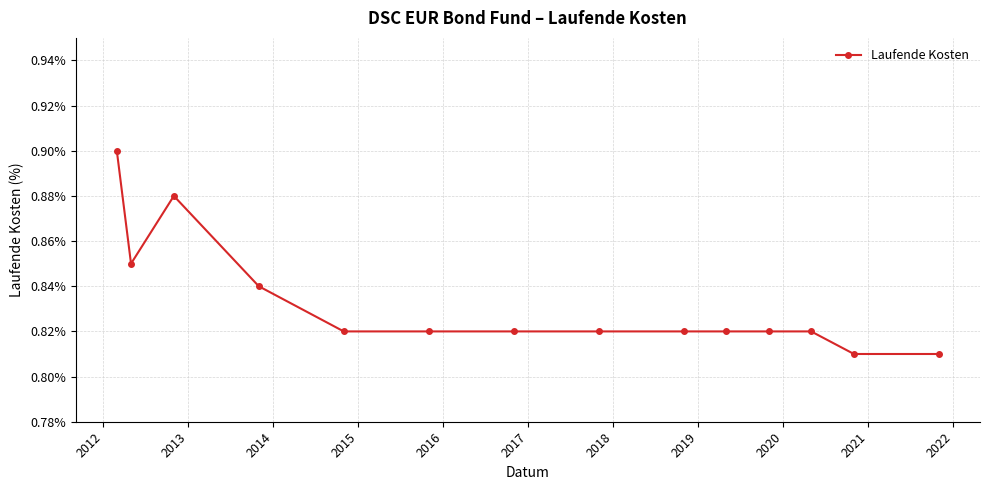

How many distinct data groups are displayed?

1